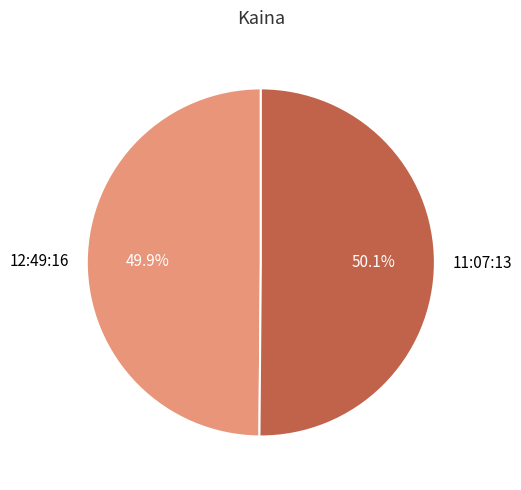

Approximately how many times larger is the value at 12:49:16 compared to 11:07:13?

1.0